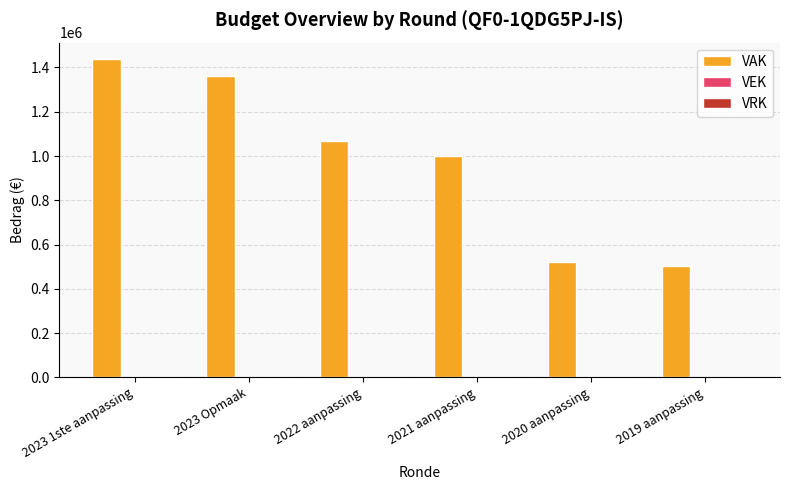

What position from the right is 2022 aanpassing?

4